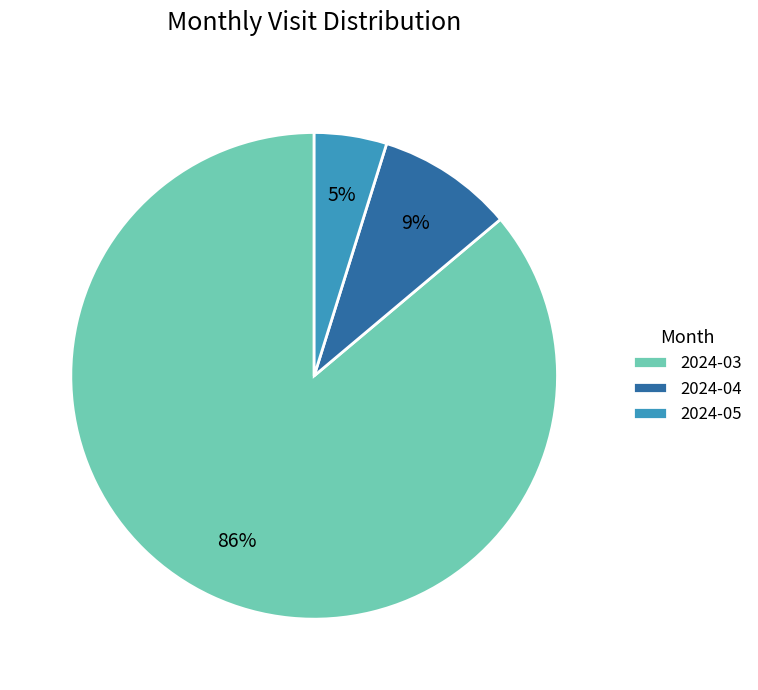

Which slice represents more than half of the pie?

2024-03